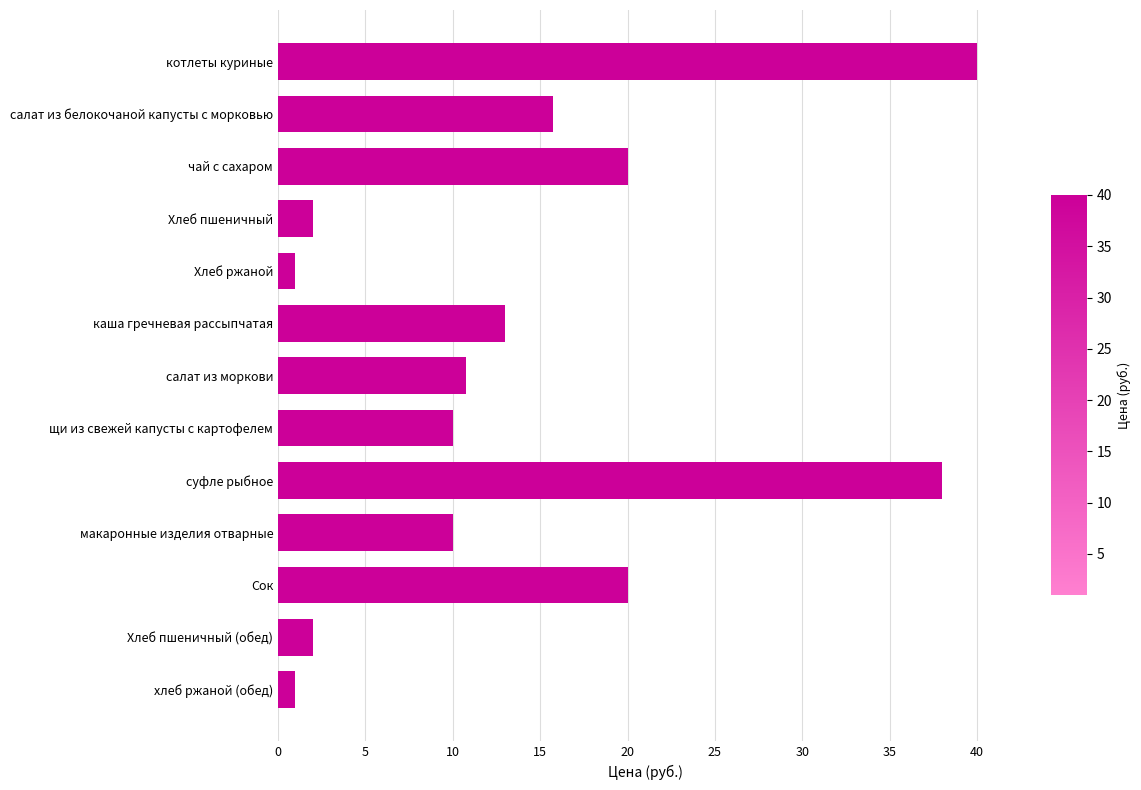

The chart shows a value of 2.0 at Хлеб пшеничный. True or false?

True